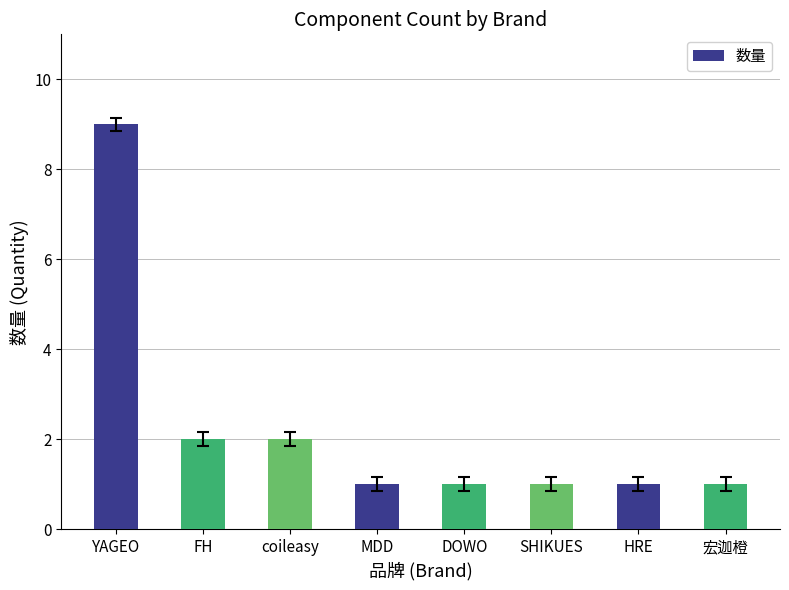

What is the maximum value shown in the chart?

9